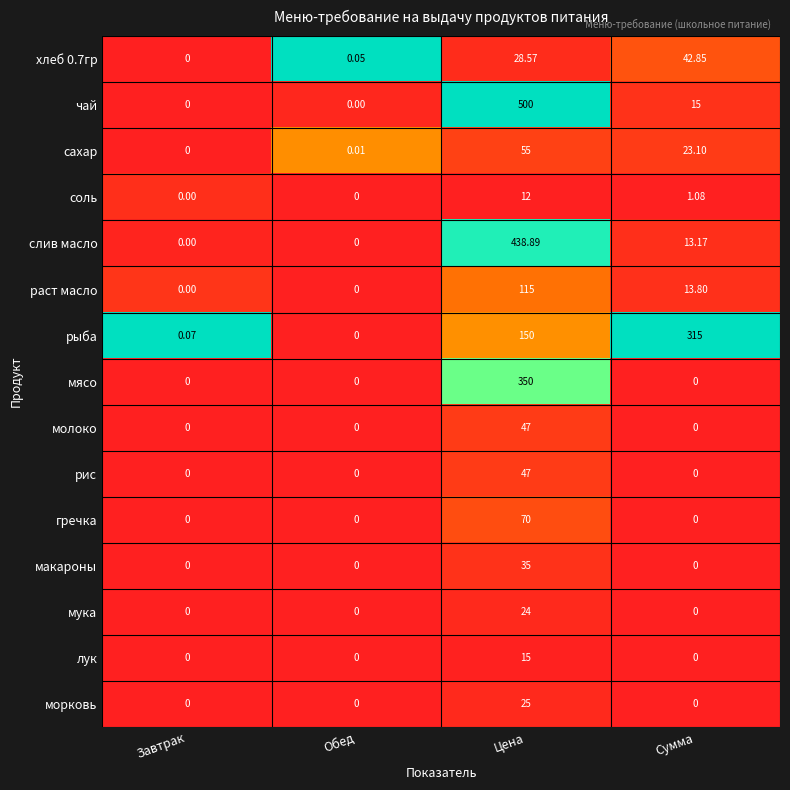

Rank the categories by сахар value from lowest to highest.

Завтрак, Обед, Сумма, Цена